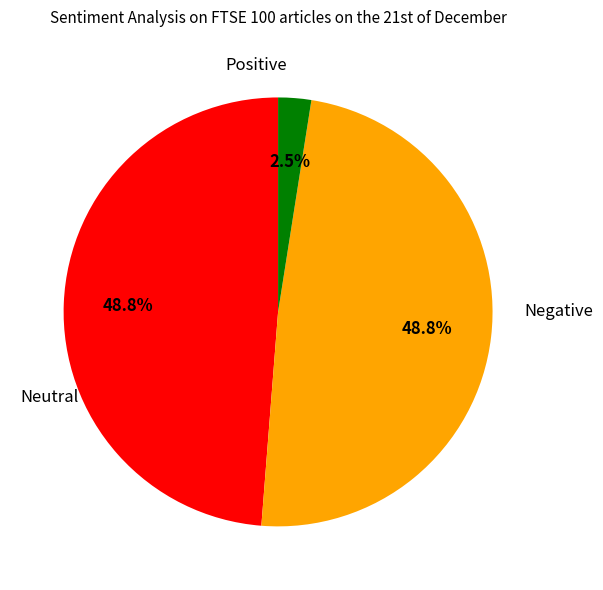

To the nearest percent, what is the average slice percentage?

33%